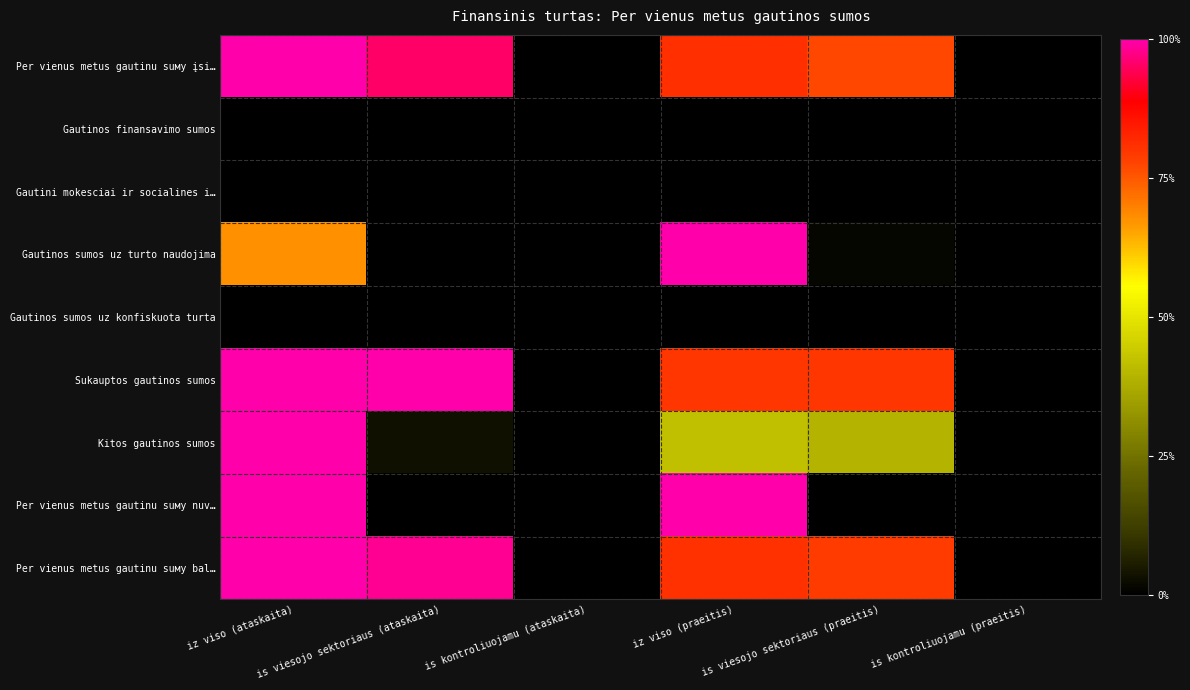

Which category has the highest value across all series?

iz viso (ataskaita)